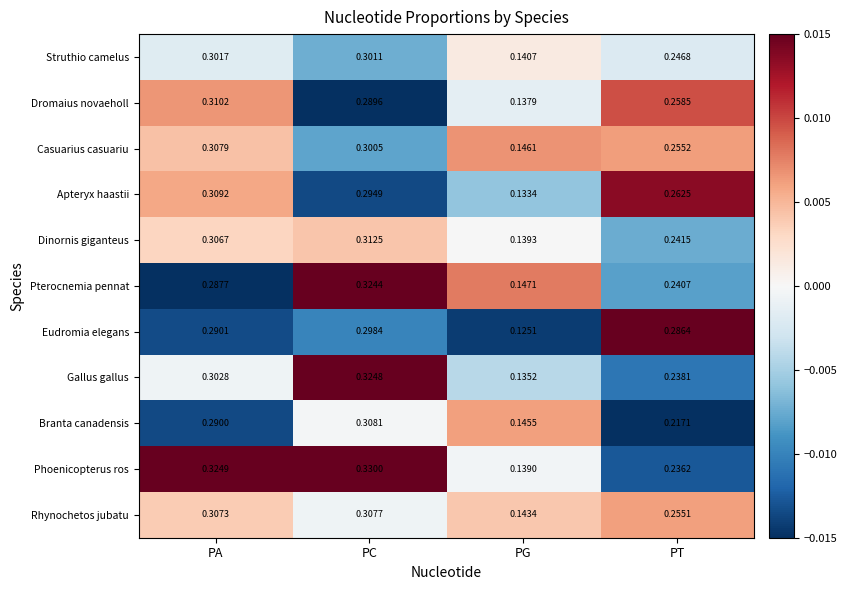

Where is Apteryx haastii nearest to the value 0?

PG